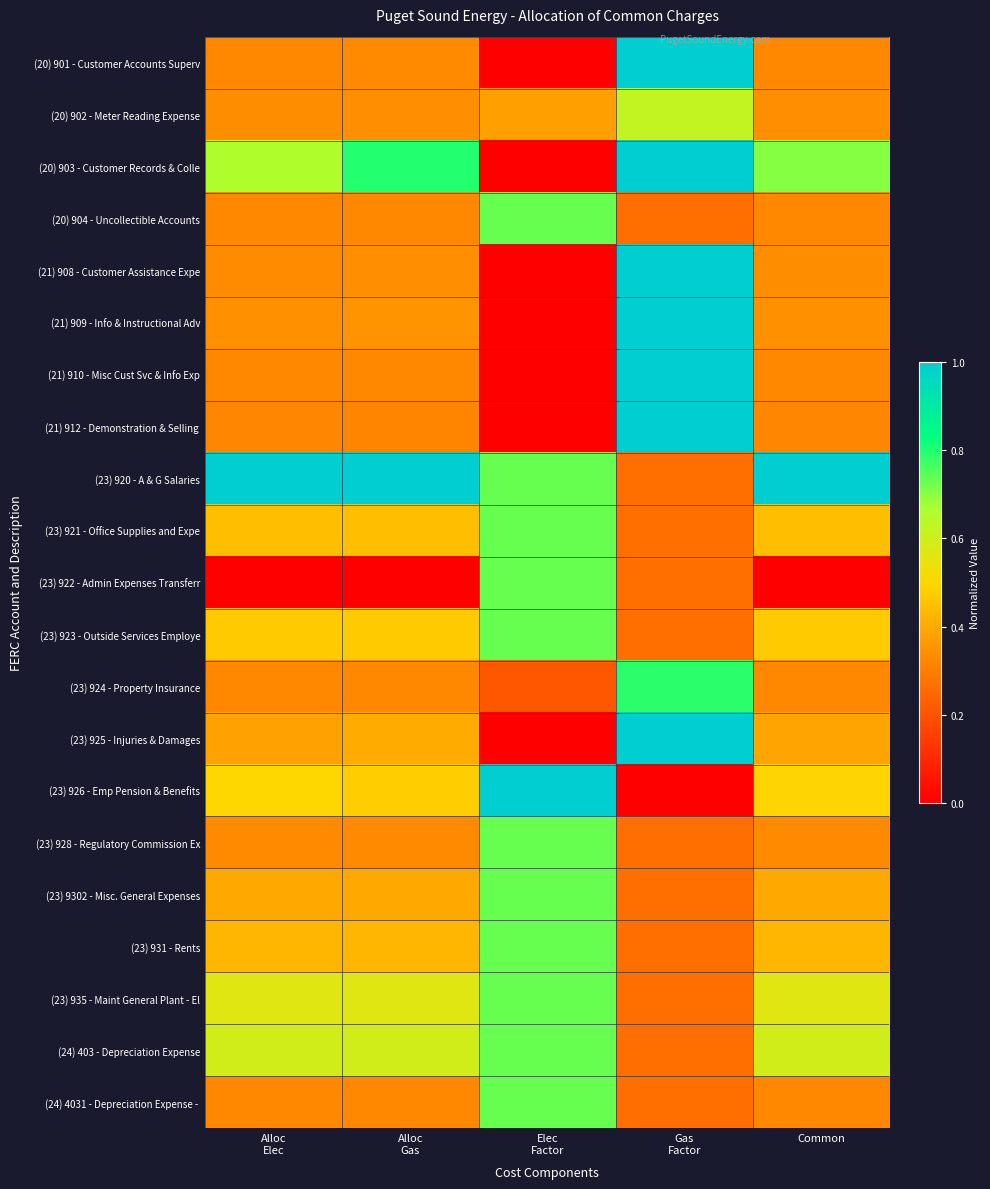

Which series has the largest total across all categories?

(23) 920 - A & G Salaries